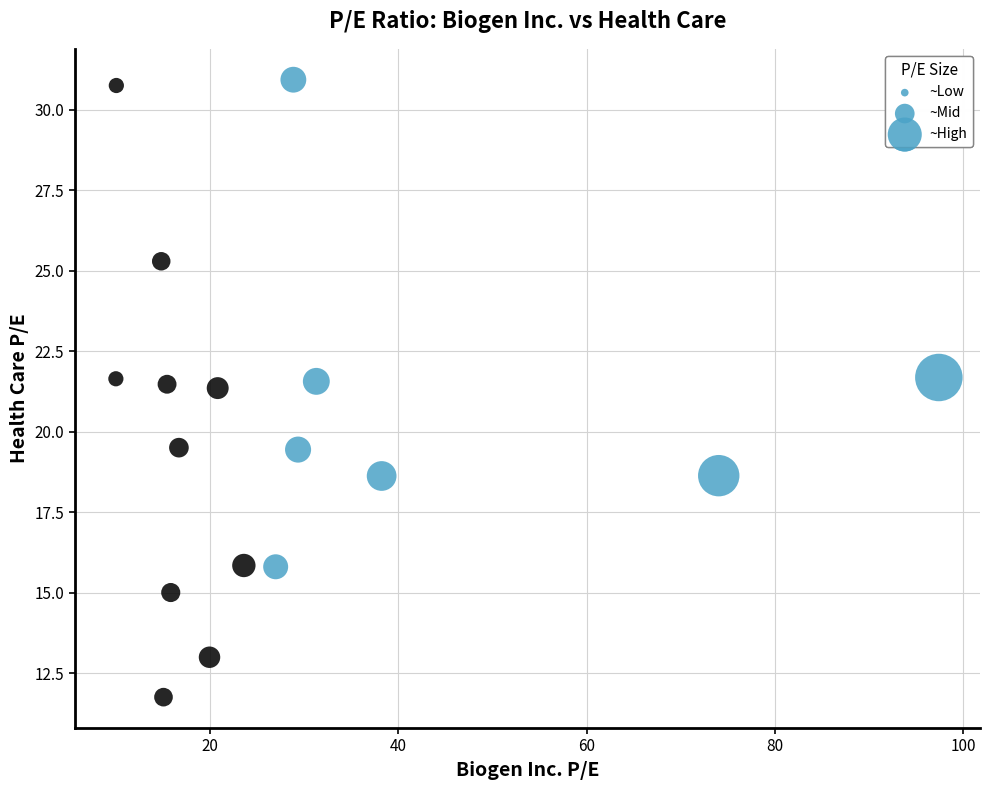

What is the range of X values (max minus min)?

87.5